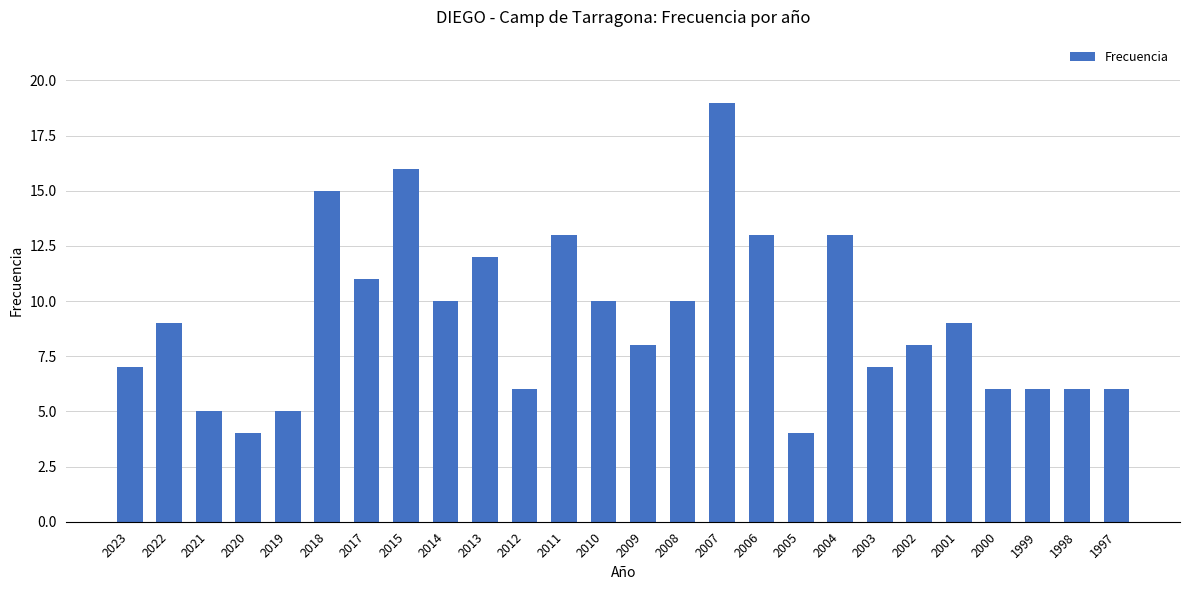

What is the maximum value shown in the chart?

19